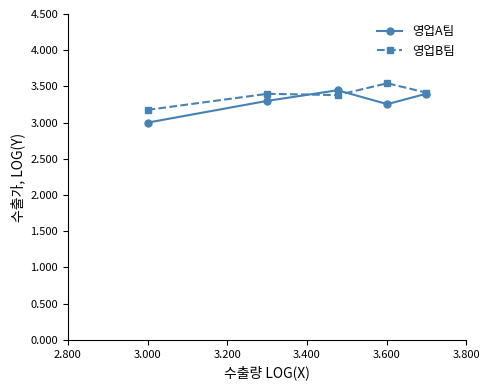

What is the maximum value shown in the chart?

3.5